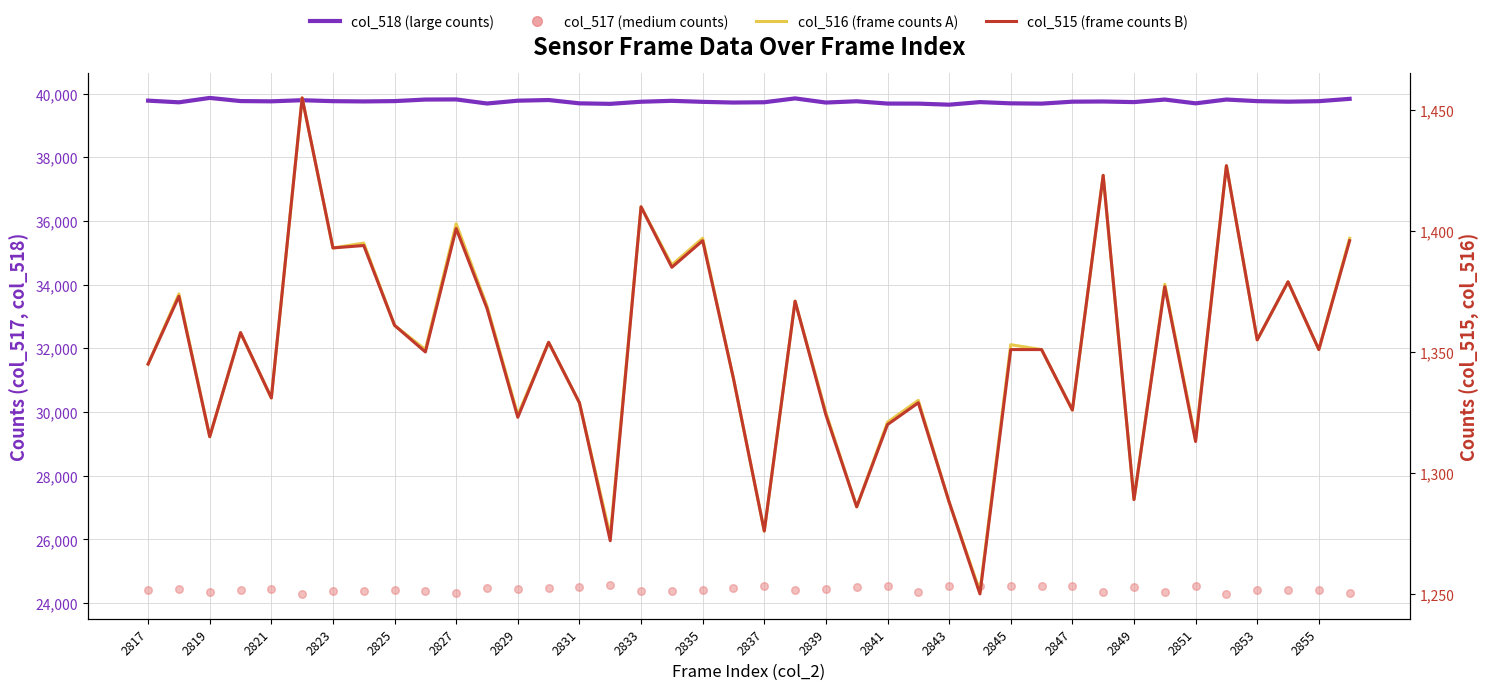

At how many categories does at least one series exceed 2625?

40